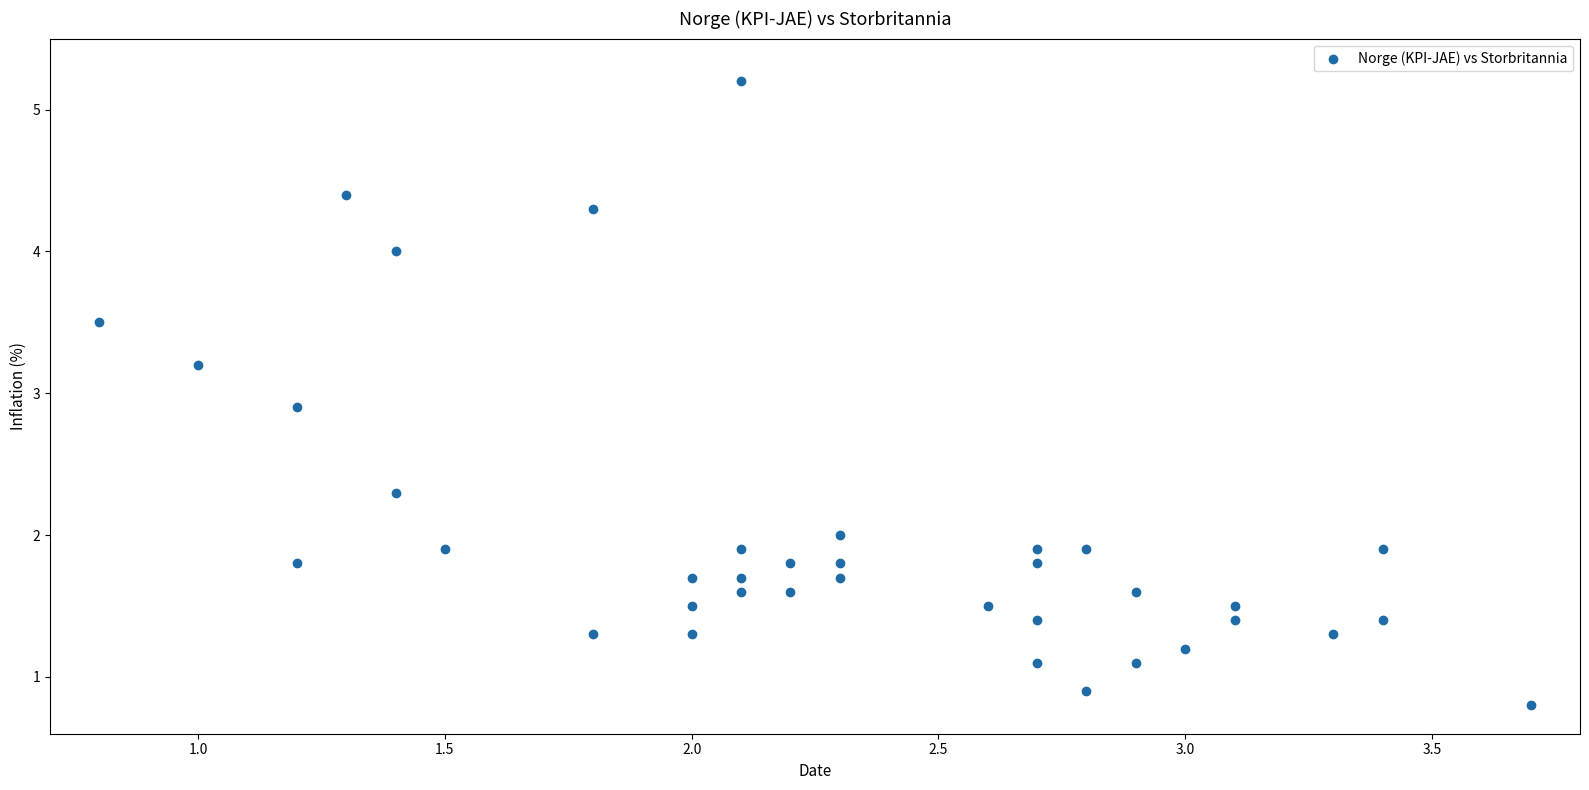

What Y value in the scatter plot is closest to 3?

2.9